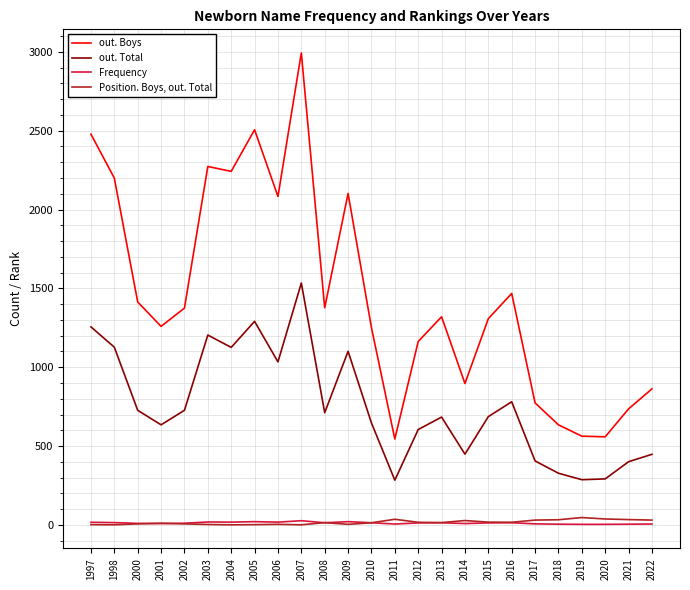

At which label does out. Total first exceed 687?

1997